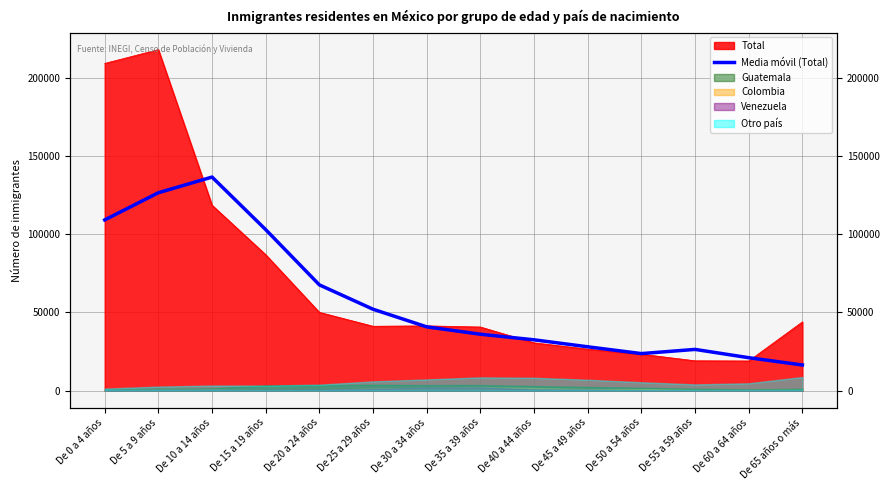

How many interior local valleys (lower than both neighbors) does the data have?

1